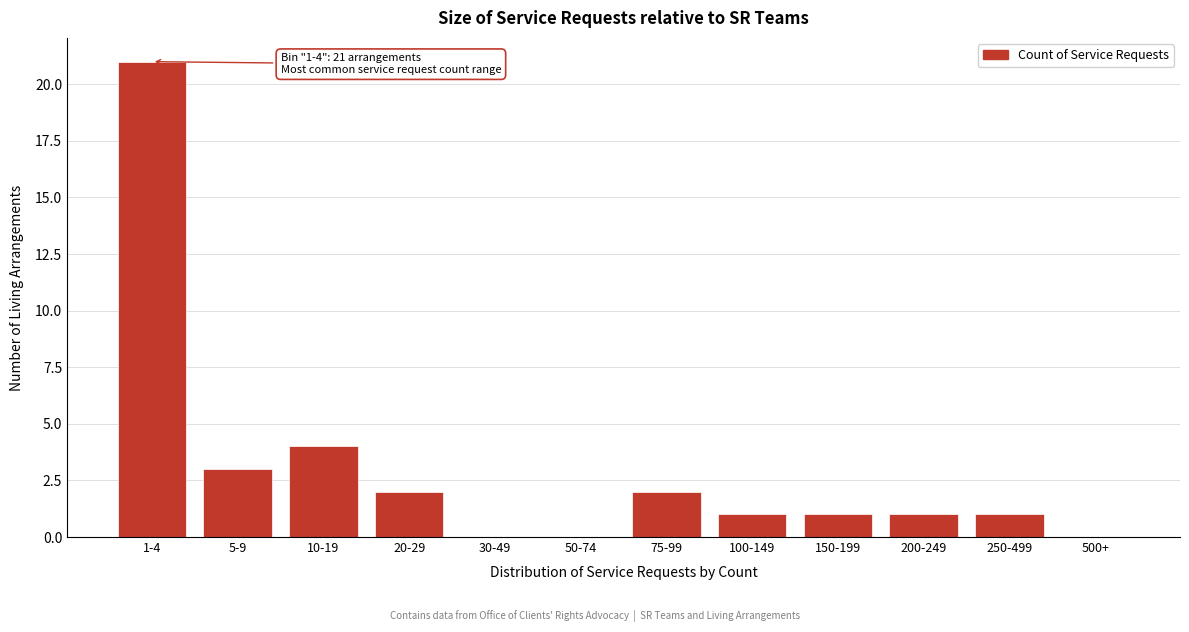

Reading left to right, what are all the values shown in this chart?

1-4=21	5-9=3	10-19=4	20-29=2	30-49=0	50-74=0	75-99=2	100-149=1	150-199=1	200-249=1	250-499=1	500+=0